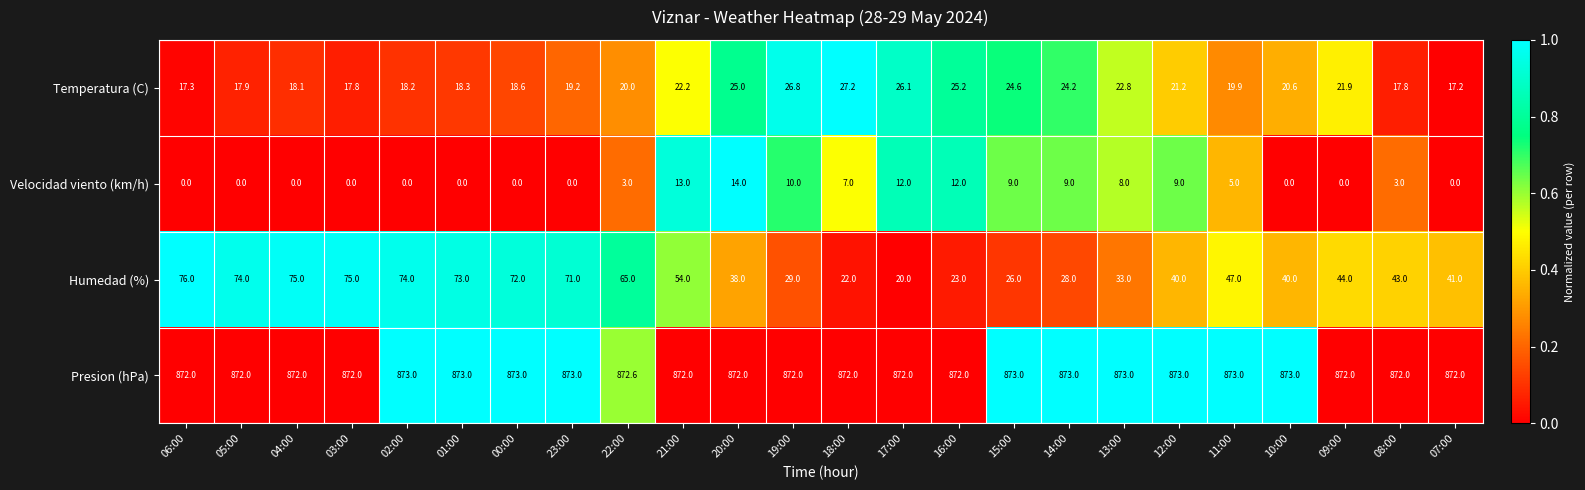

The value of Presion (hPa) at 21:00 is 872.0. True or false?

True